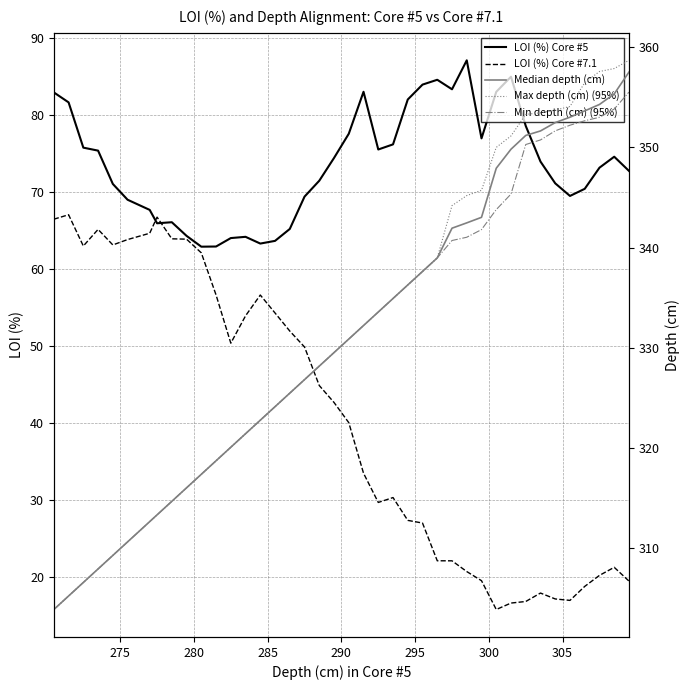

Which series has the largest range (max minus min)?

Max depth (cm) (95%)